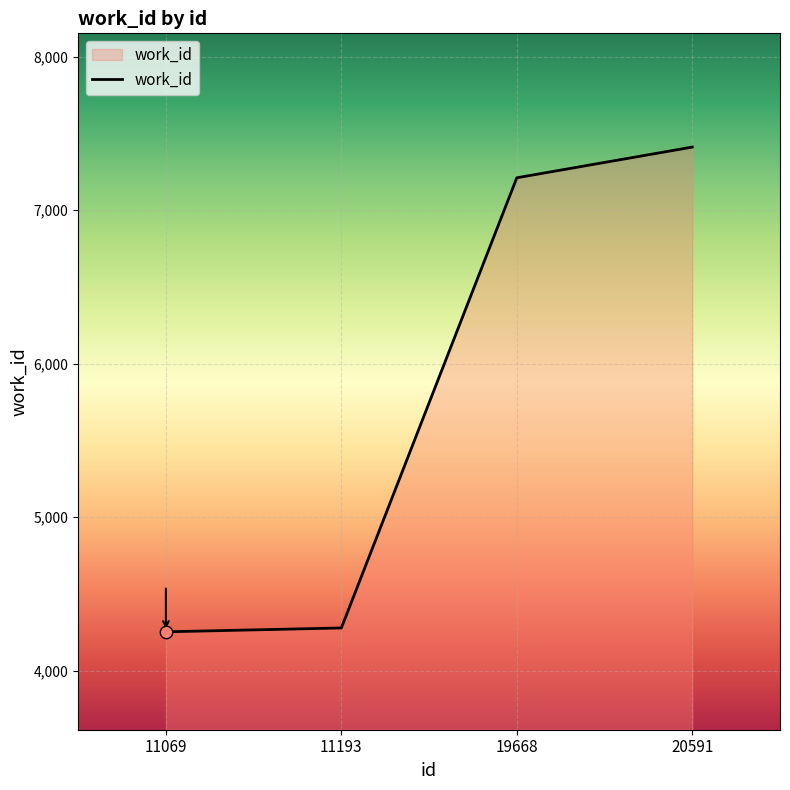

What is the change in value from 11193 to 19668?

+2933